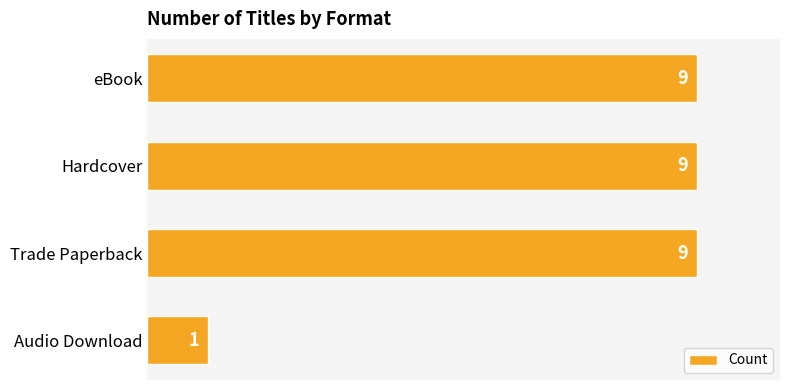

Reading top to bottom, transcribe all the data shown in this chart.

9	9	9	1